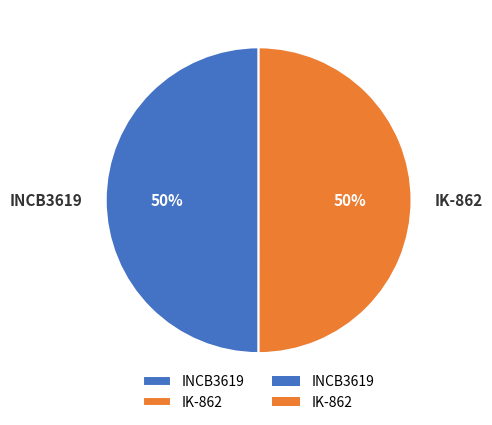

The IK-862 slice represents 40% of the pie. True or false?

False